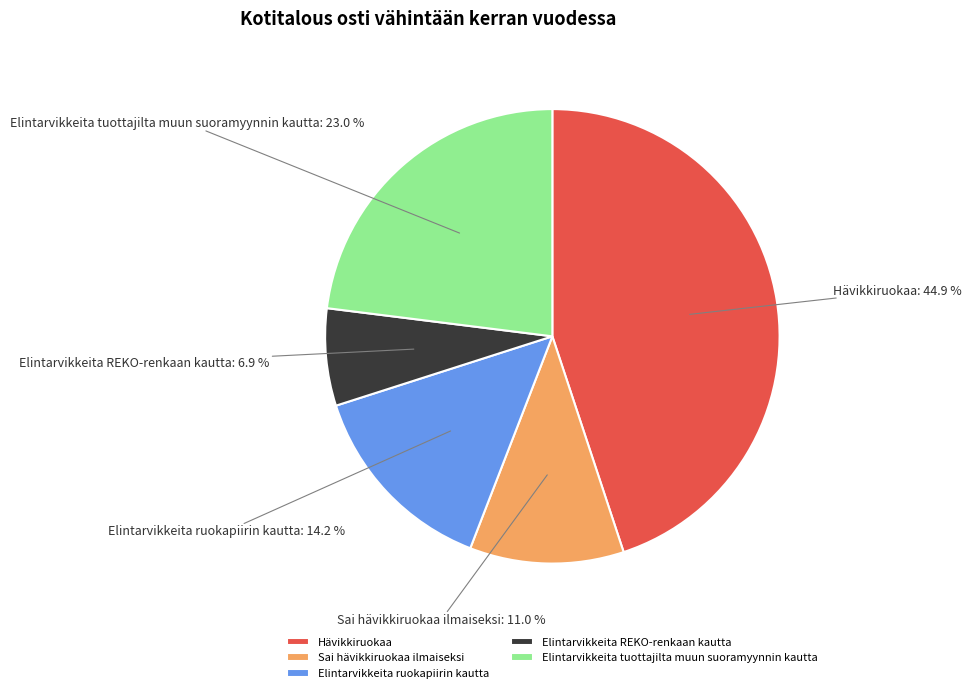

How many slices are in this pie chart?

5